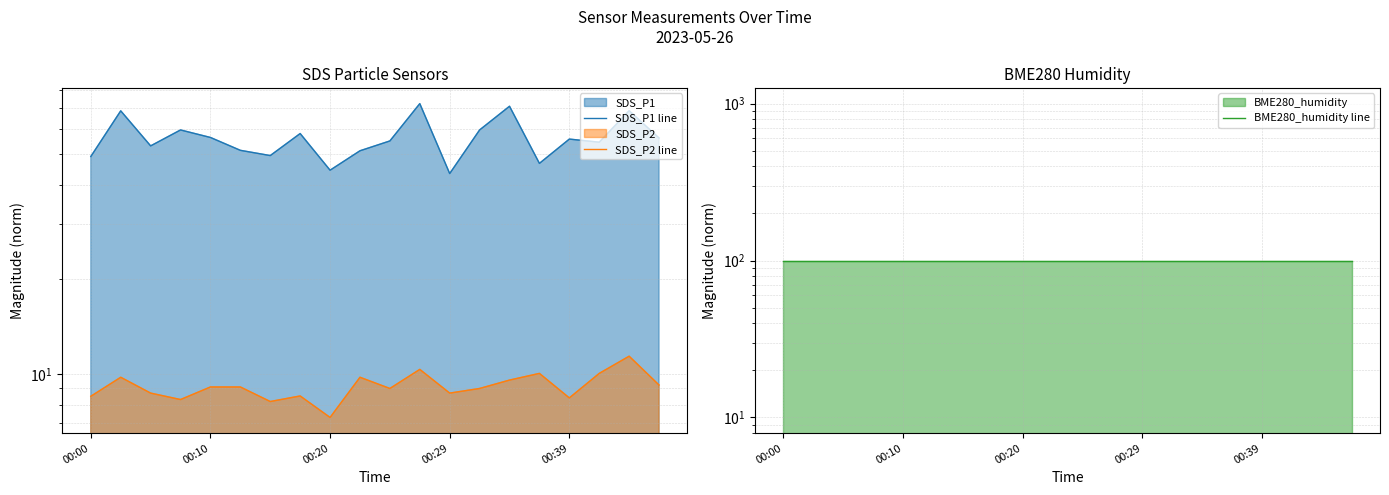

At 00:20, list the series in order from smallest to largest.

SDS_P2 line, SDS_P1 line, BME280_humidity line